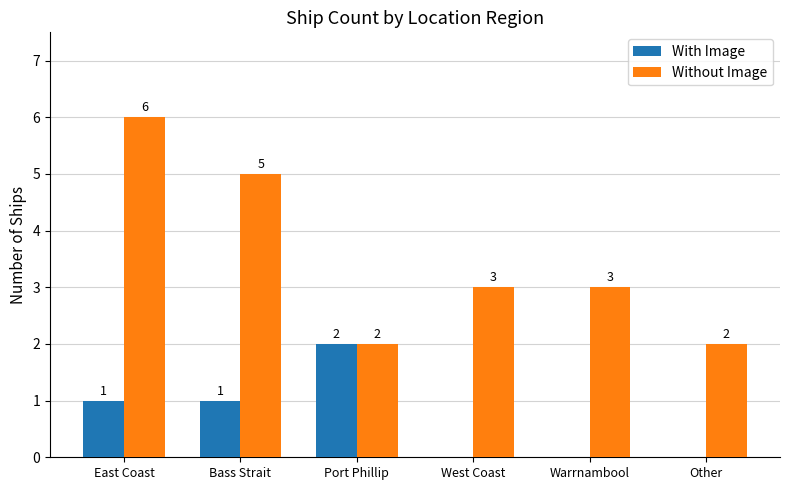

At which label does With Image reach its peak?

Port Phillip